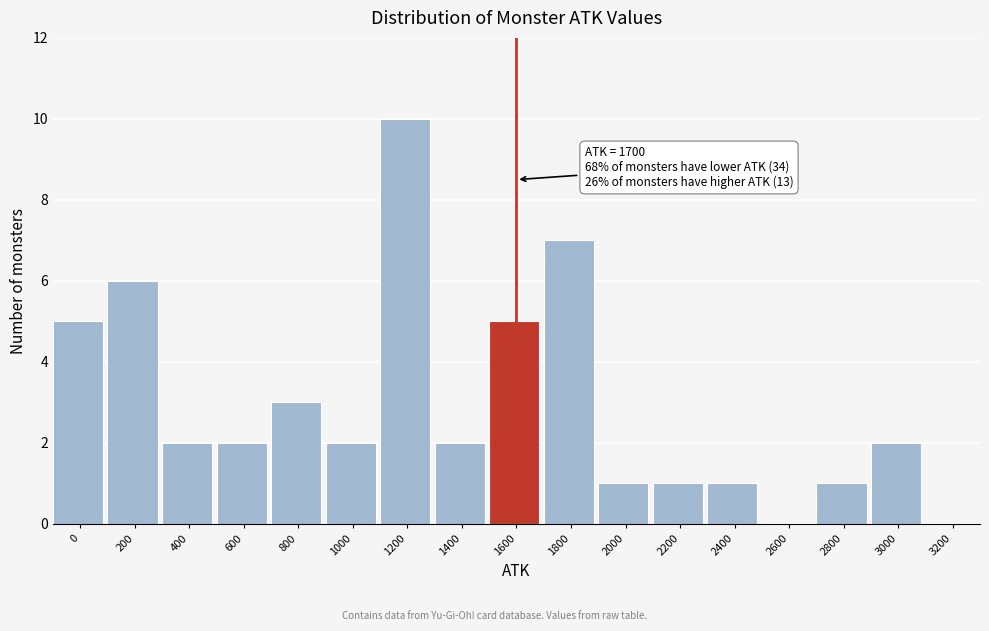

Reading left to right, extract all data points from this chart.

0=5	200=6	400=2	600=2	800=3	1000=2	1200=10	1400=2	1600=5	1800=7	2000=1	2200=1	2400=1	2600=0	2800=1	3000=2	3200=0